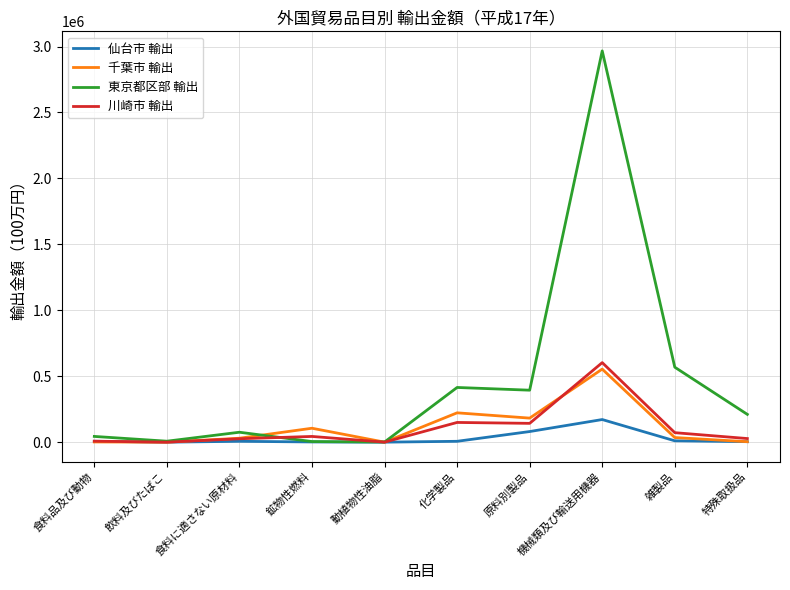

What is the difference between the highest and lowest values at 飲料及びたばこ?

7277